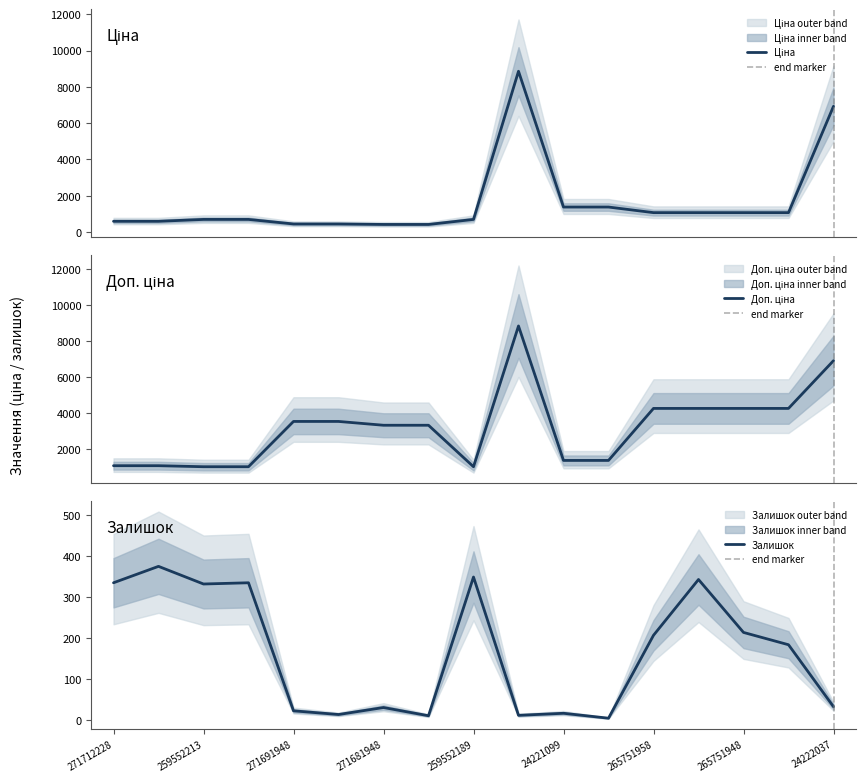

In Ціна, how many points are higher than both neighbors (excluding endpoints)?

1